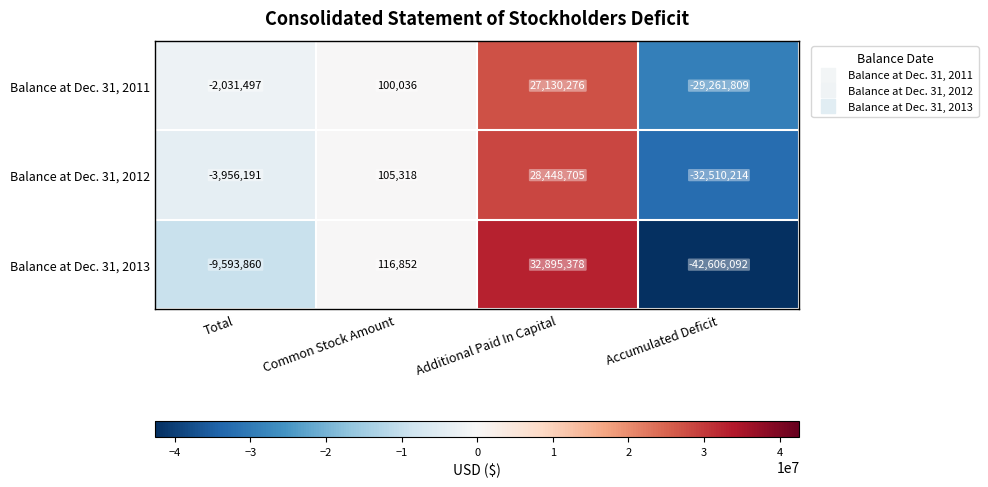

Count the number of categories in the chart.

4